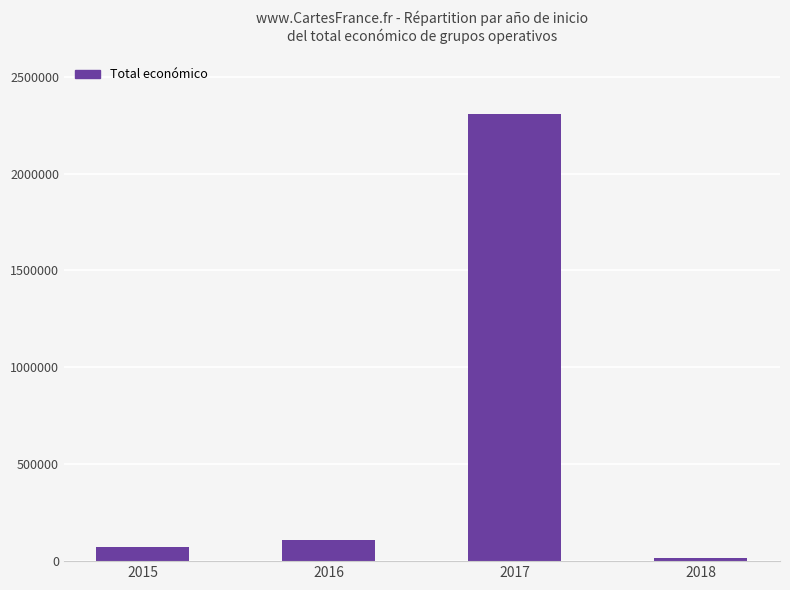

Is it true that the value at 2015 is 72249?

True